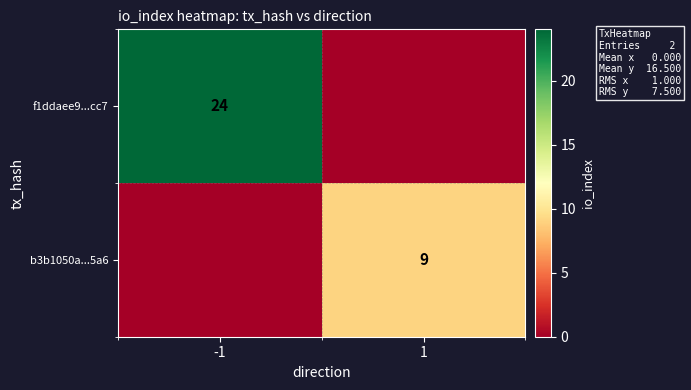

What is the total value across all series at -1?

24